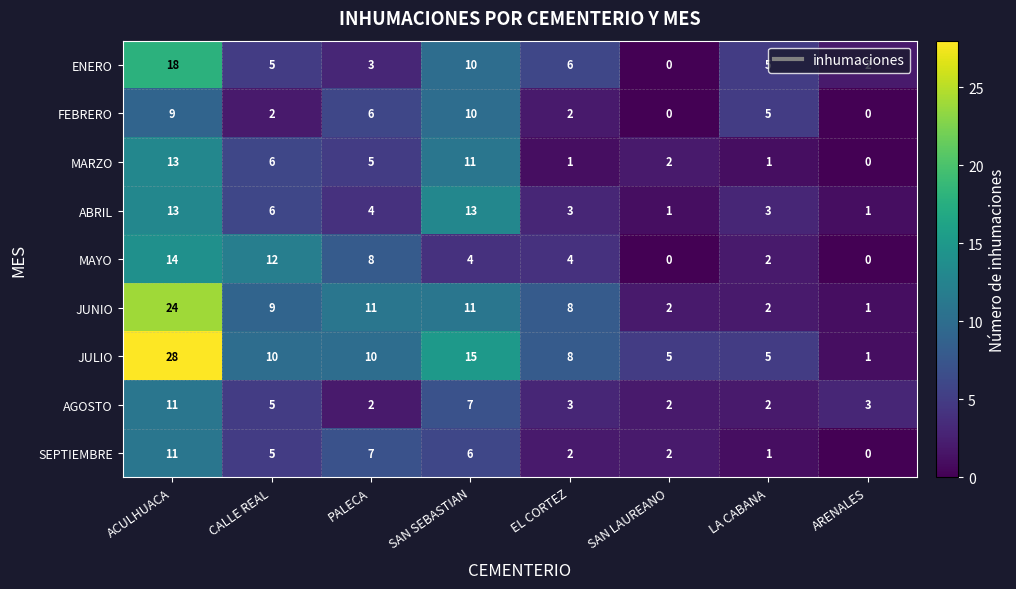

Rank the series at PALECA from lowest to highest value.

AGOSTO, ENERO, ABRIL, MARZO, FEBRERO, SEPTIEMBRE, MAYO, JULIO, JUNIO